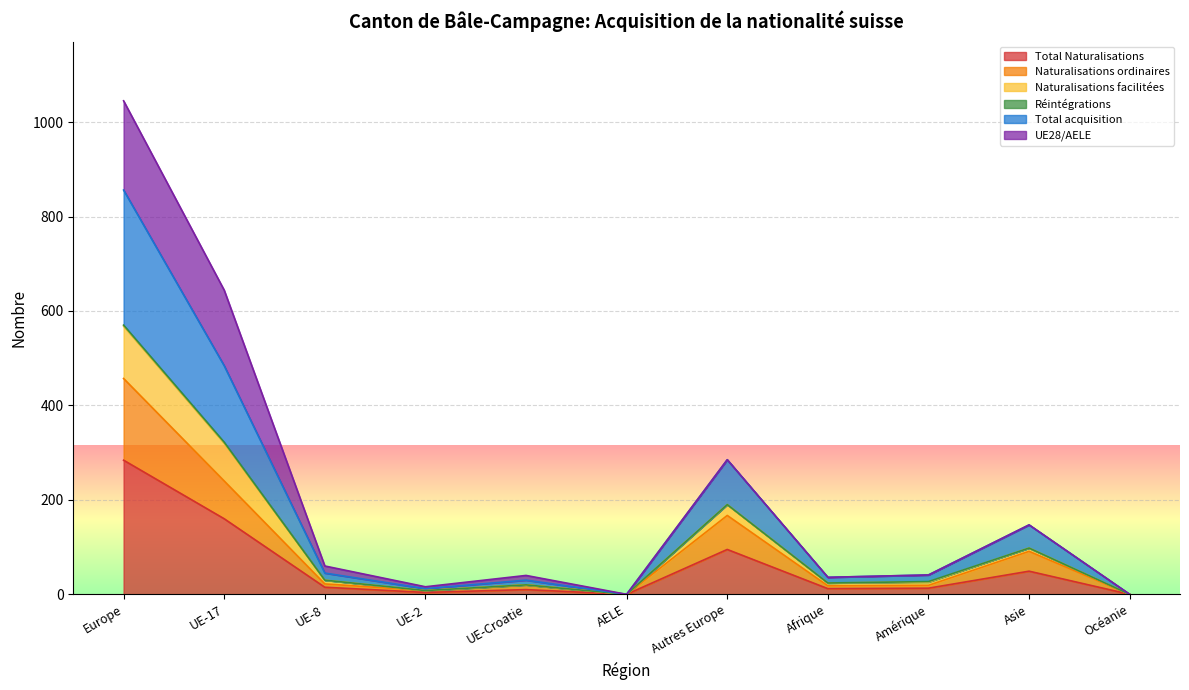

Where is Total Naturalisations nearest to the value 142?

UE-17